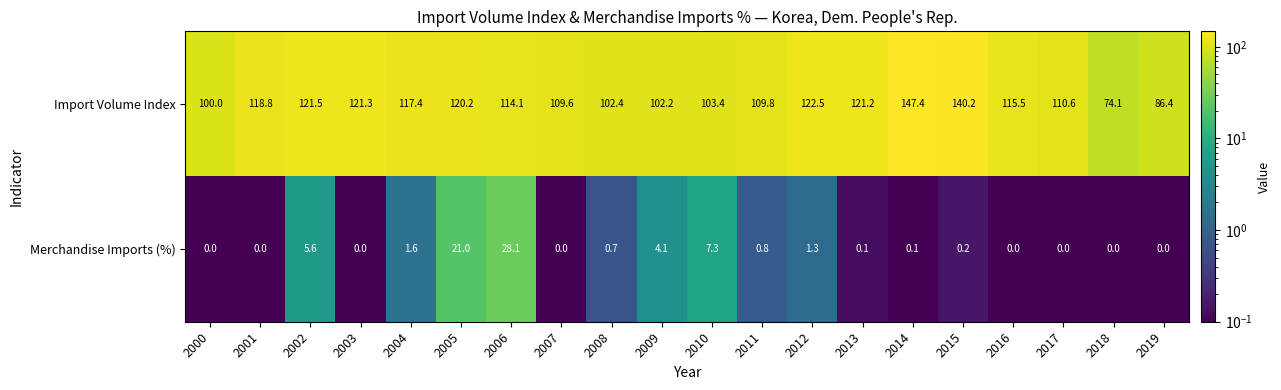

Rank the series by their average value, from lowest to highest.

Merchandise Imports (%), Import Volume Index